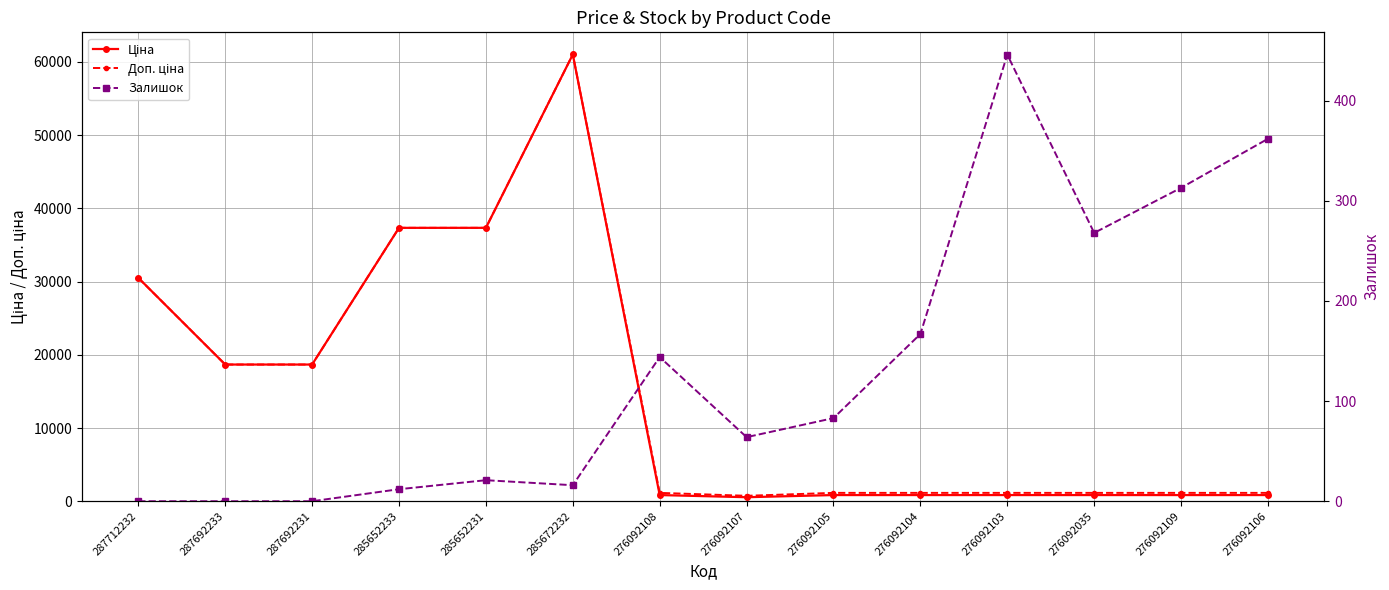

What value does the Ціна series have at 287692233?

18671.5